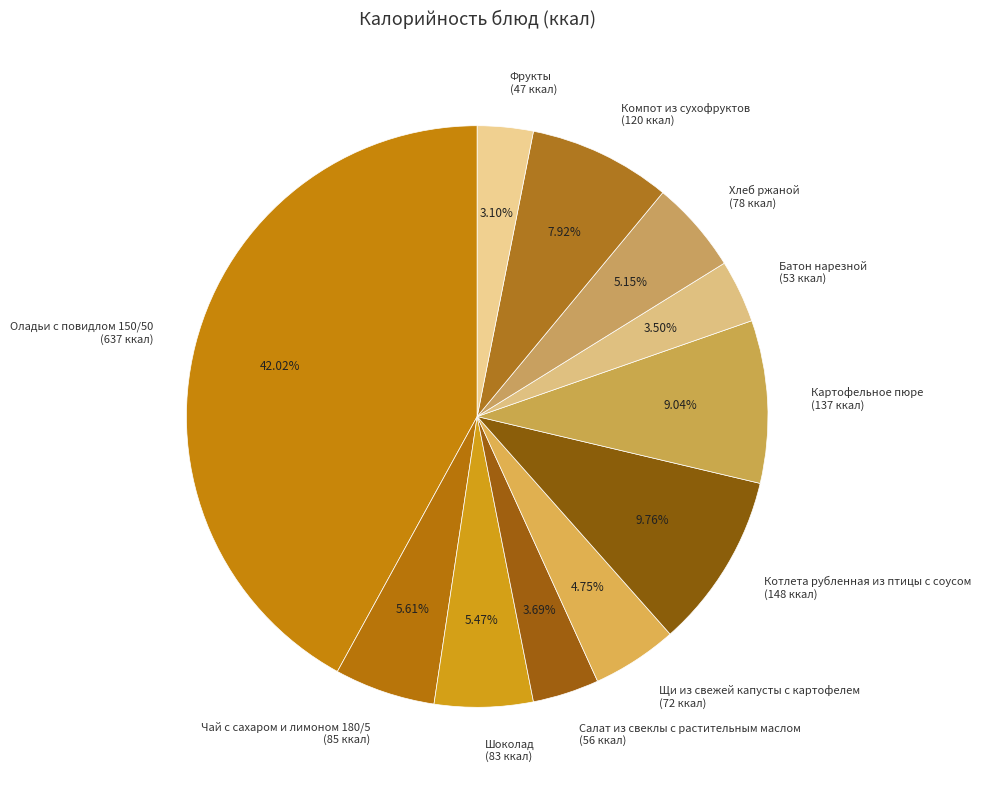

Between Салат из свеклы с растительным маслом (56 ккал) and Щи из свежей капусты с картофелем (72 ккал), which is larger?

Щи из свежей капусты с картофелем (72 ккал)